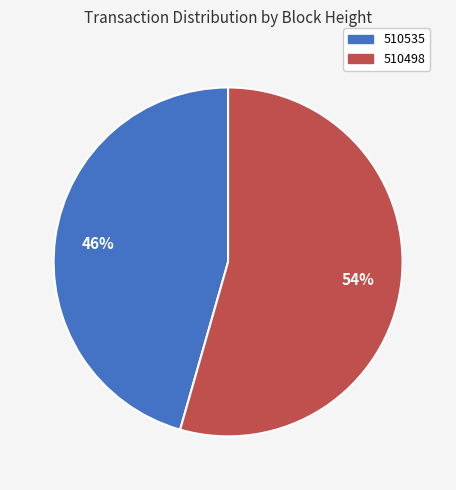

To the nearest percent, what is the combined percentage of 510498 and 510535?

100%